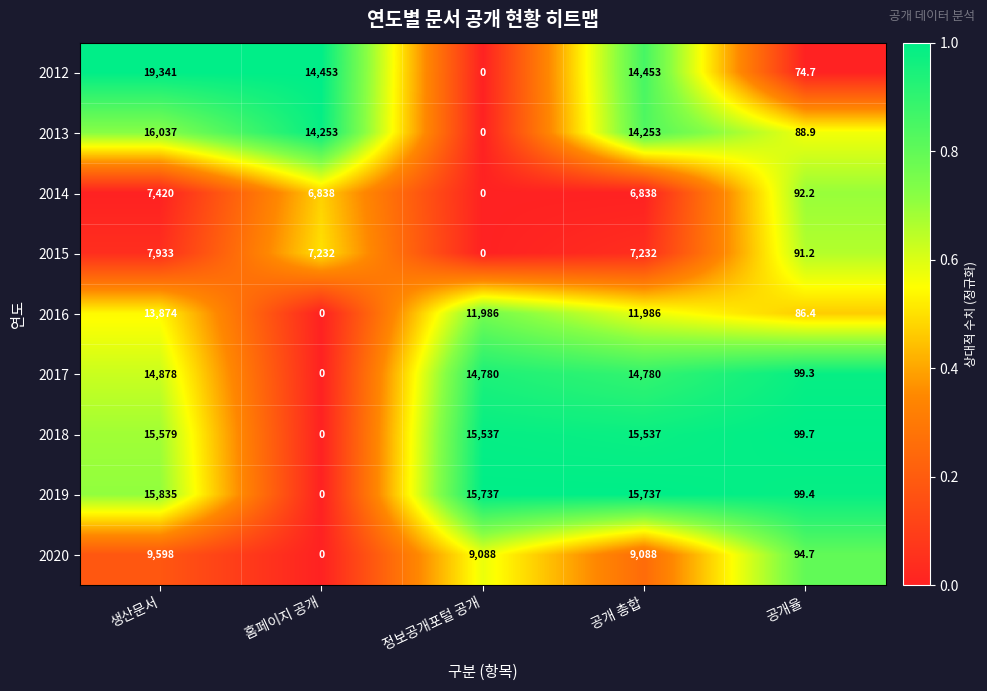

What is the sum of all 2015 values?

22488.2